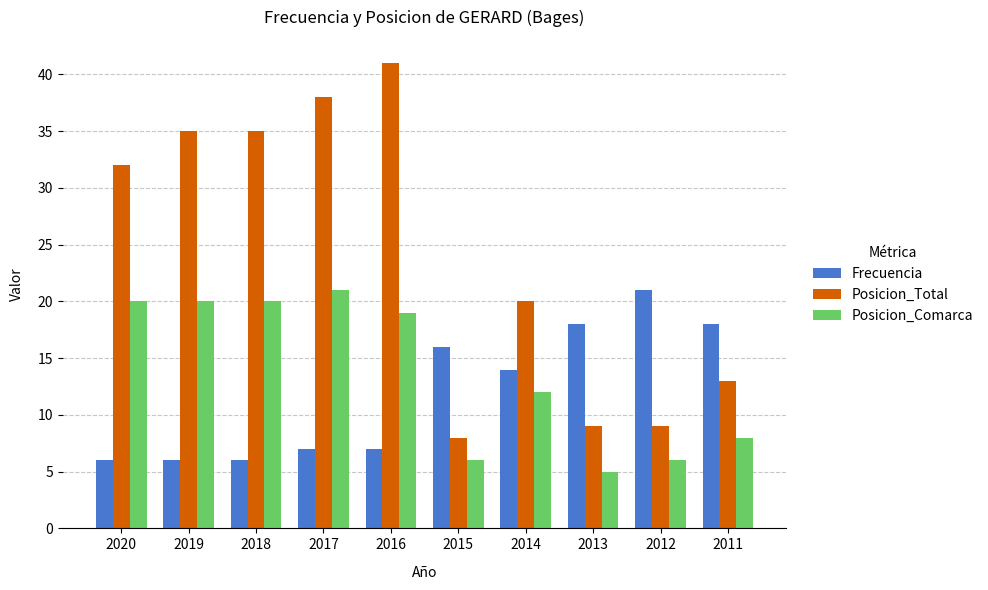

The value of Posicion_Comarca at 2012 is 6. True or false?

True